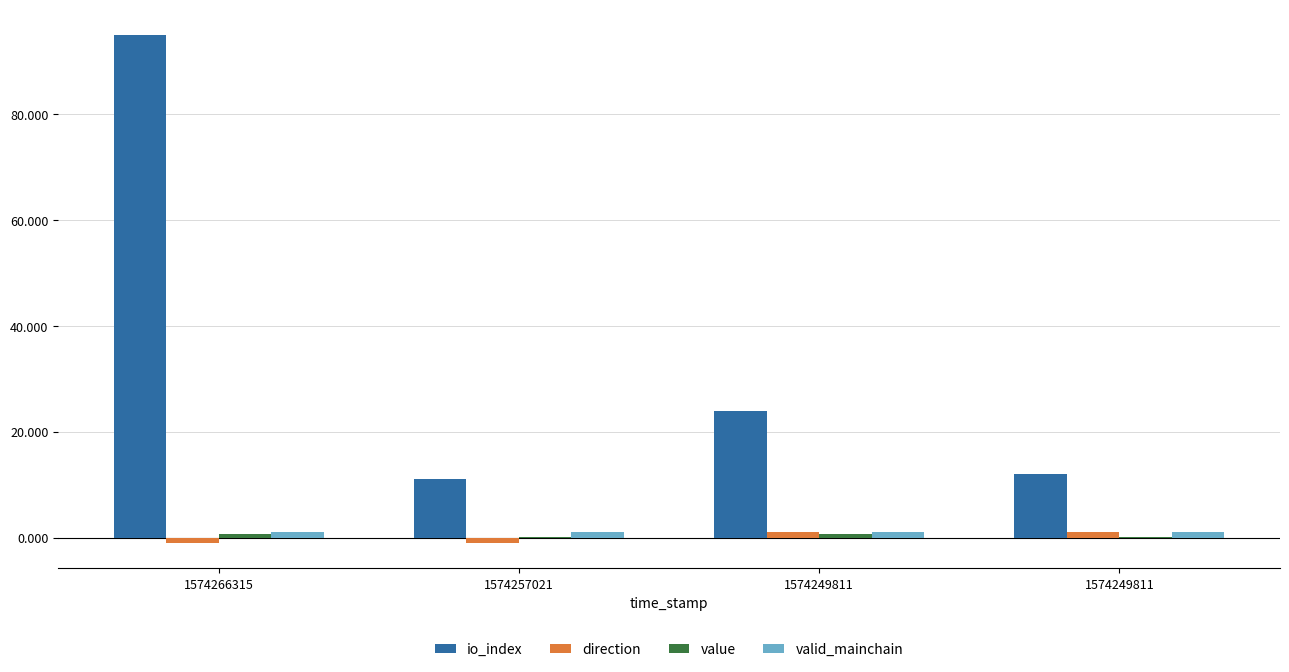

Is the value of valid_mainchain at 1574249811 greater than the value of value at 1574249811?

Yes